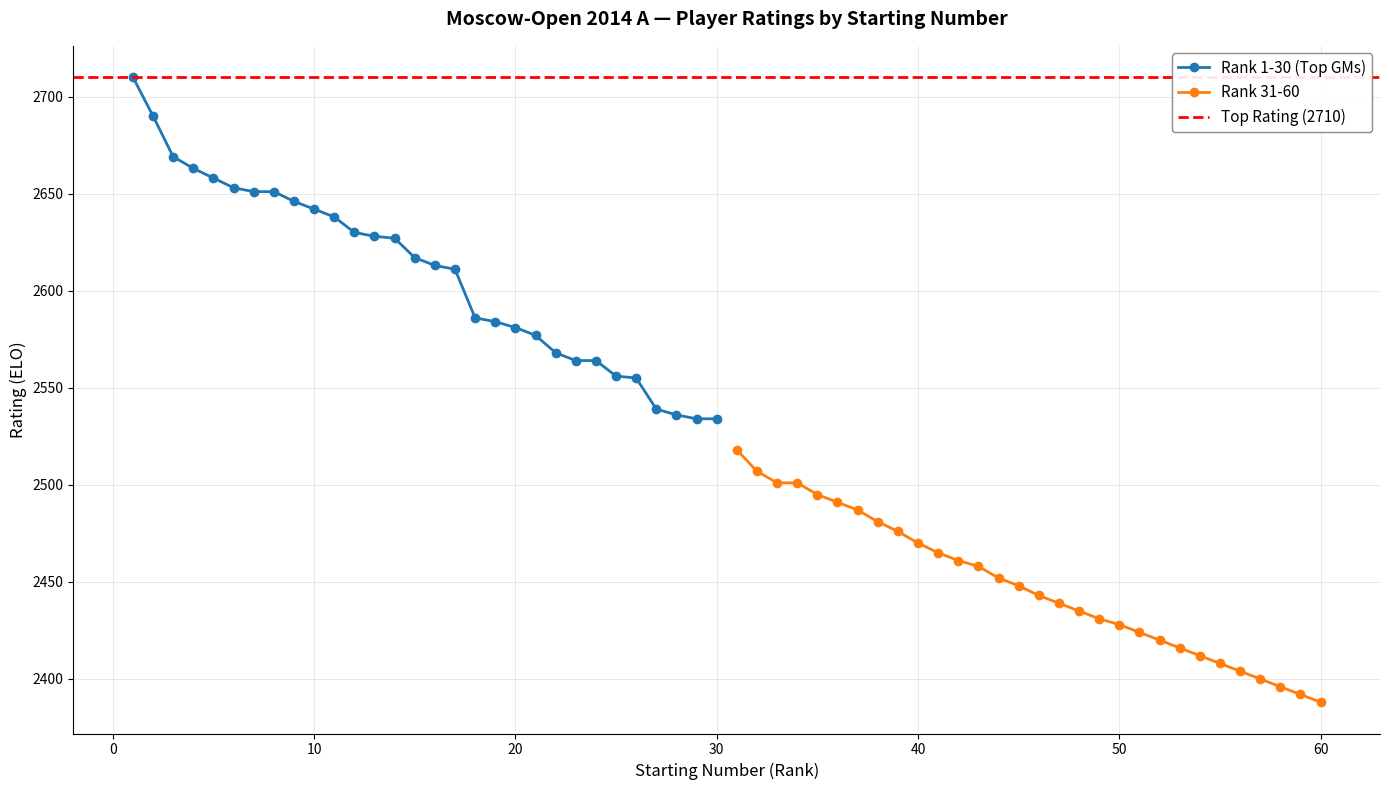

True or false: Rank 1-30 (Top GMs) and Rank 31-60 cross at least once.

False